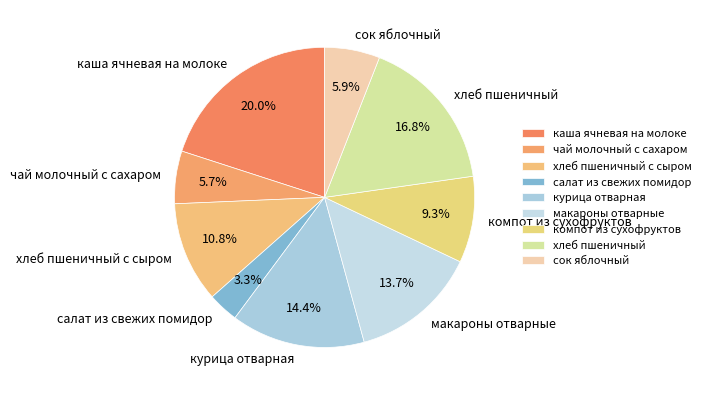

Is there a majority slice in this chart?

No